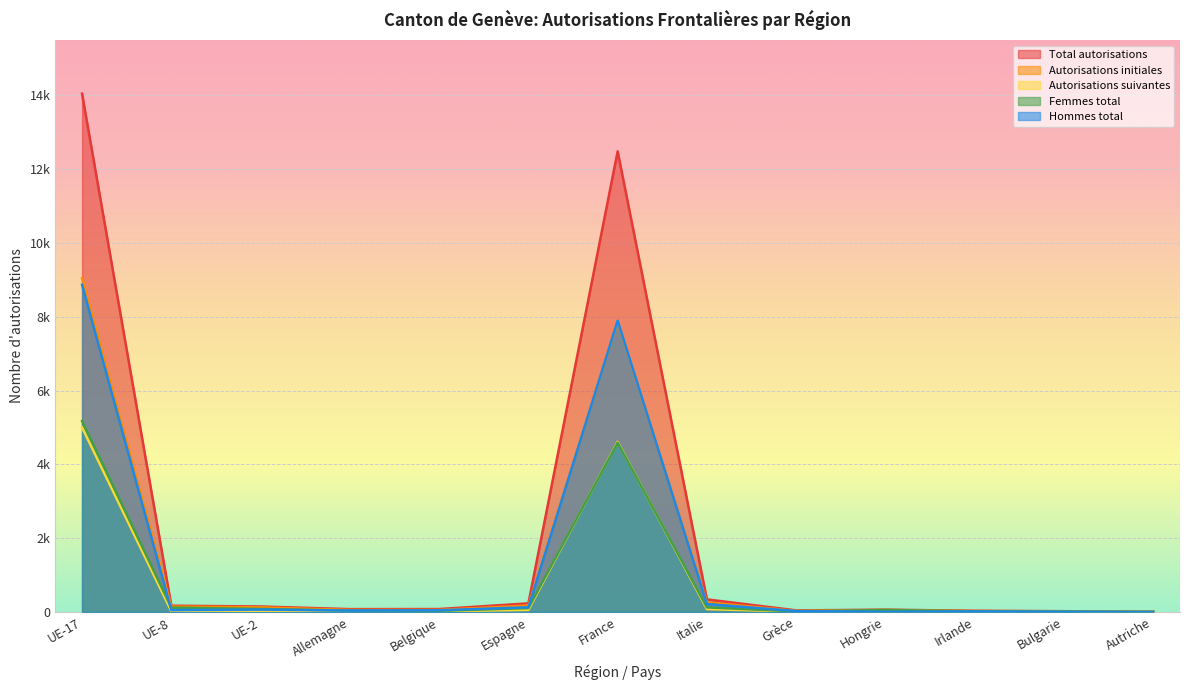

What is the greatest value displayed?

14044